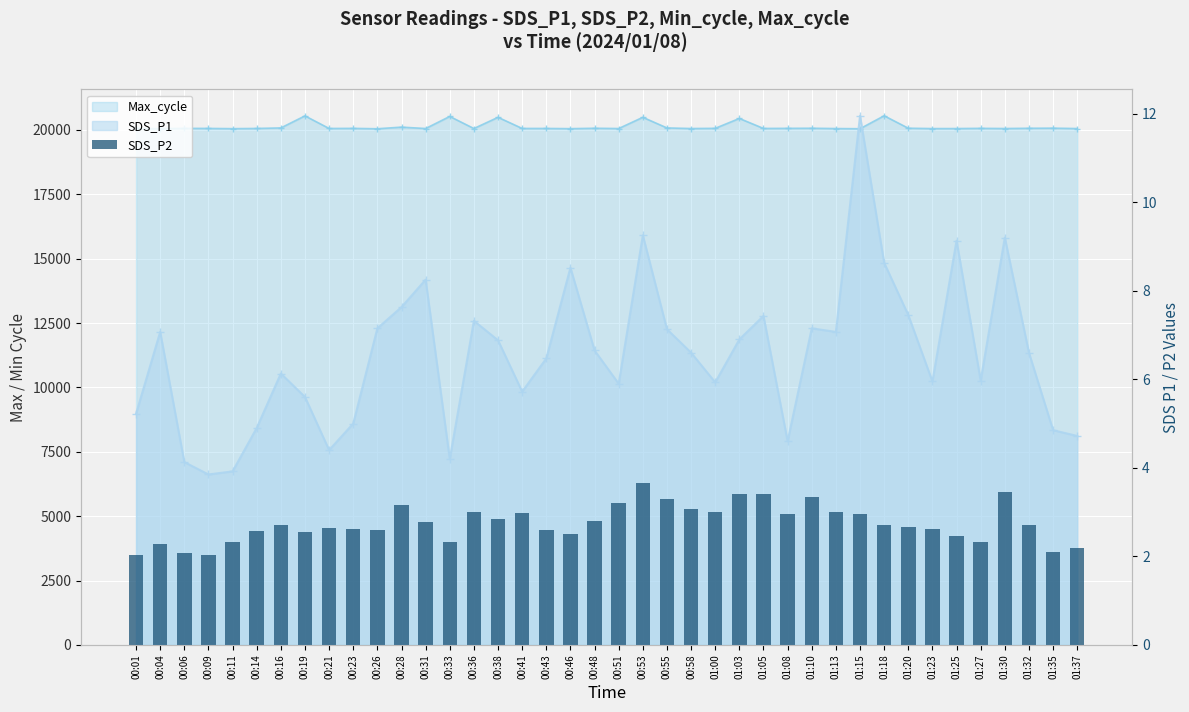

What is the sum of all values?

110.0